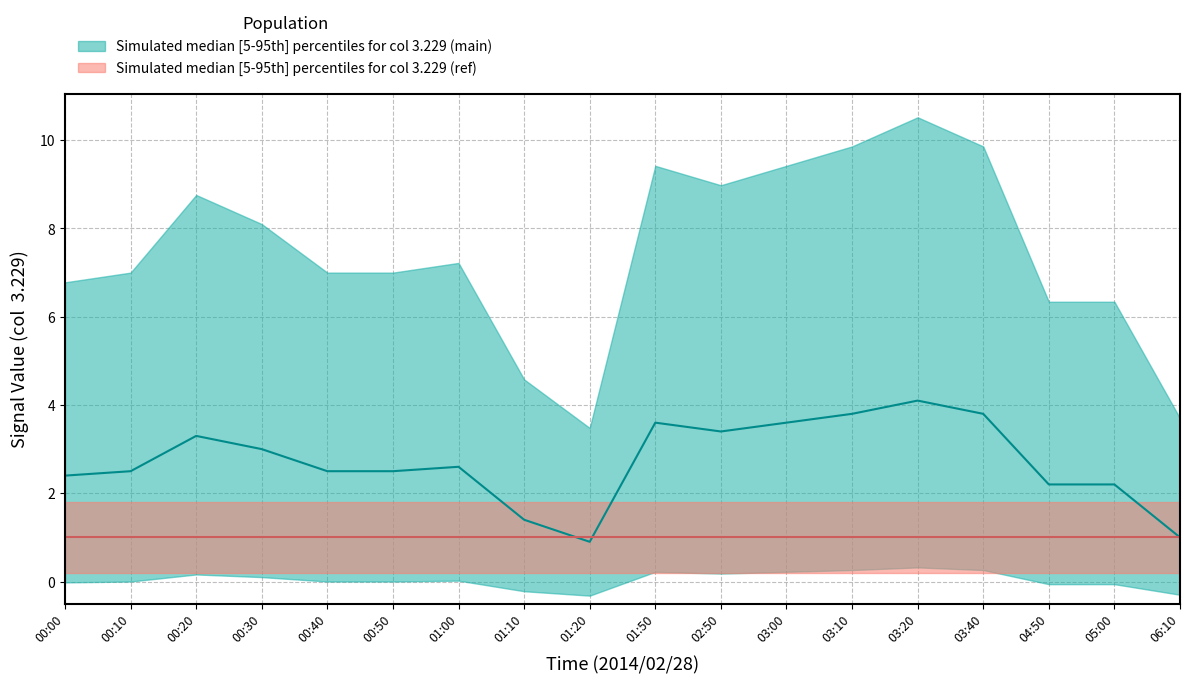

At which category does lower_teal reach its first local valley?

2014/02/28 00:40